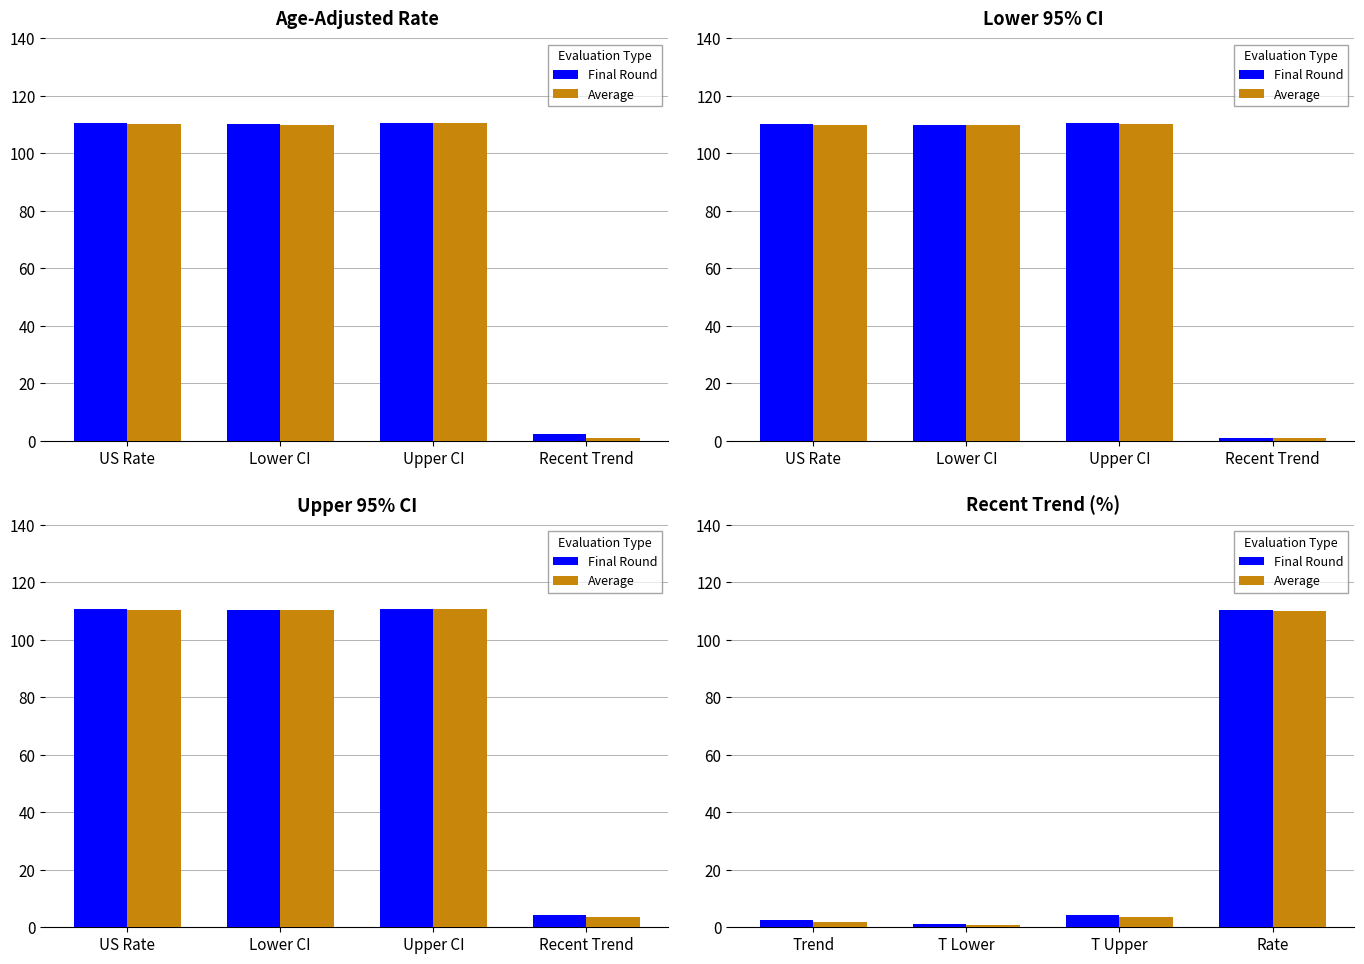

What are all the series names shown in the legend?

Final Round, Average